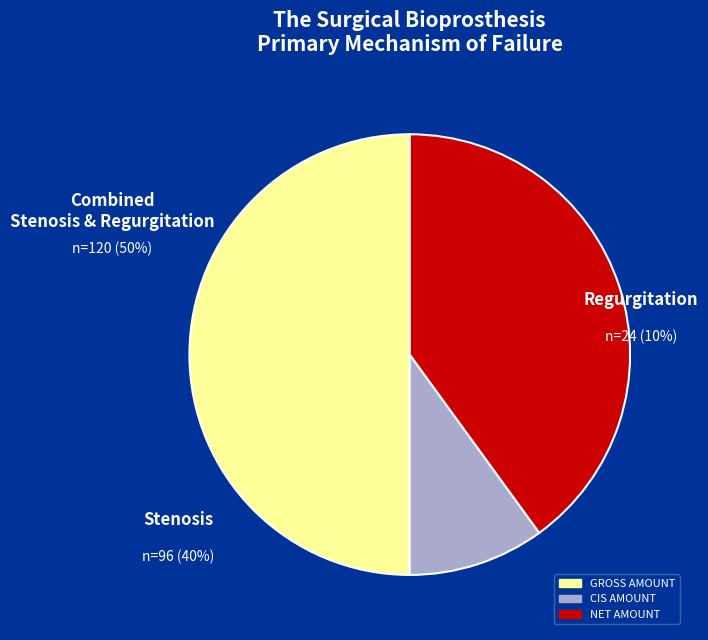

Is there a majority slice in this chart?

Yes